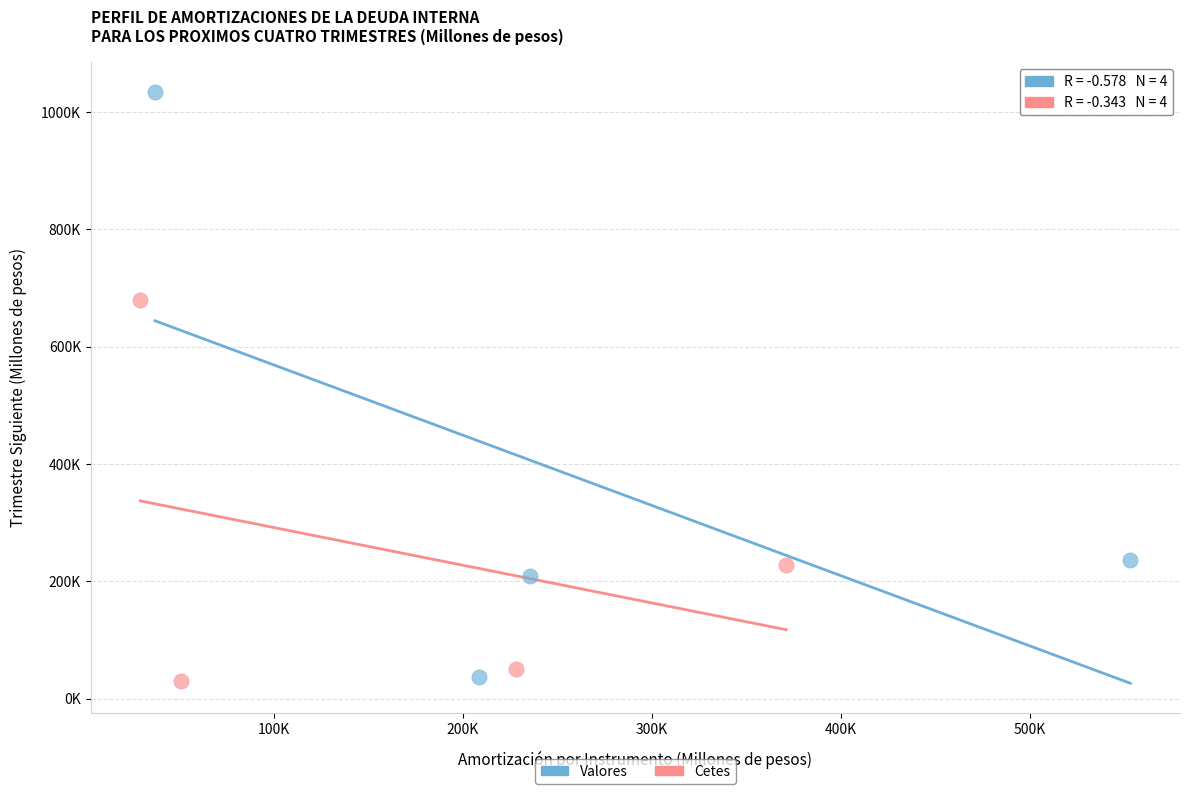

Which series reaches the maximum Y coordinate?

Valores